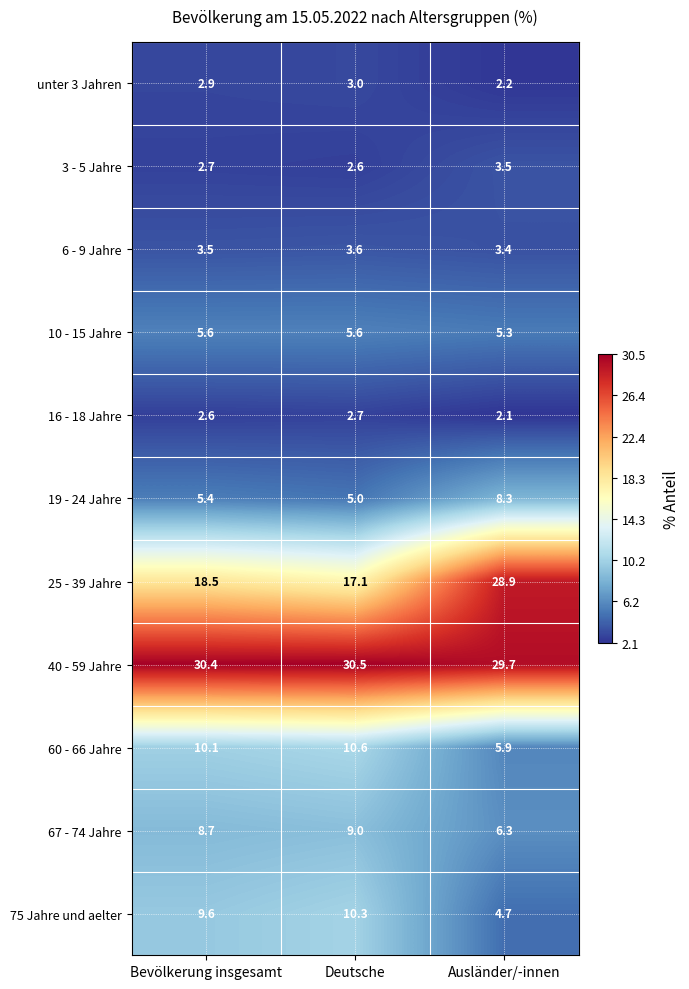

Which series has the largest total across all categories?

40 - 59 Jahre